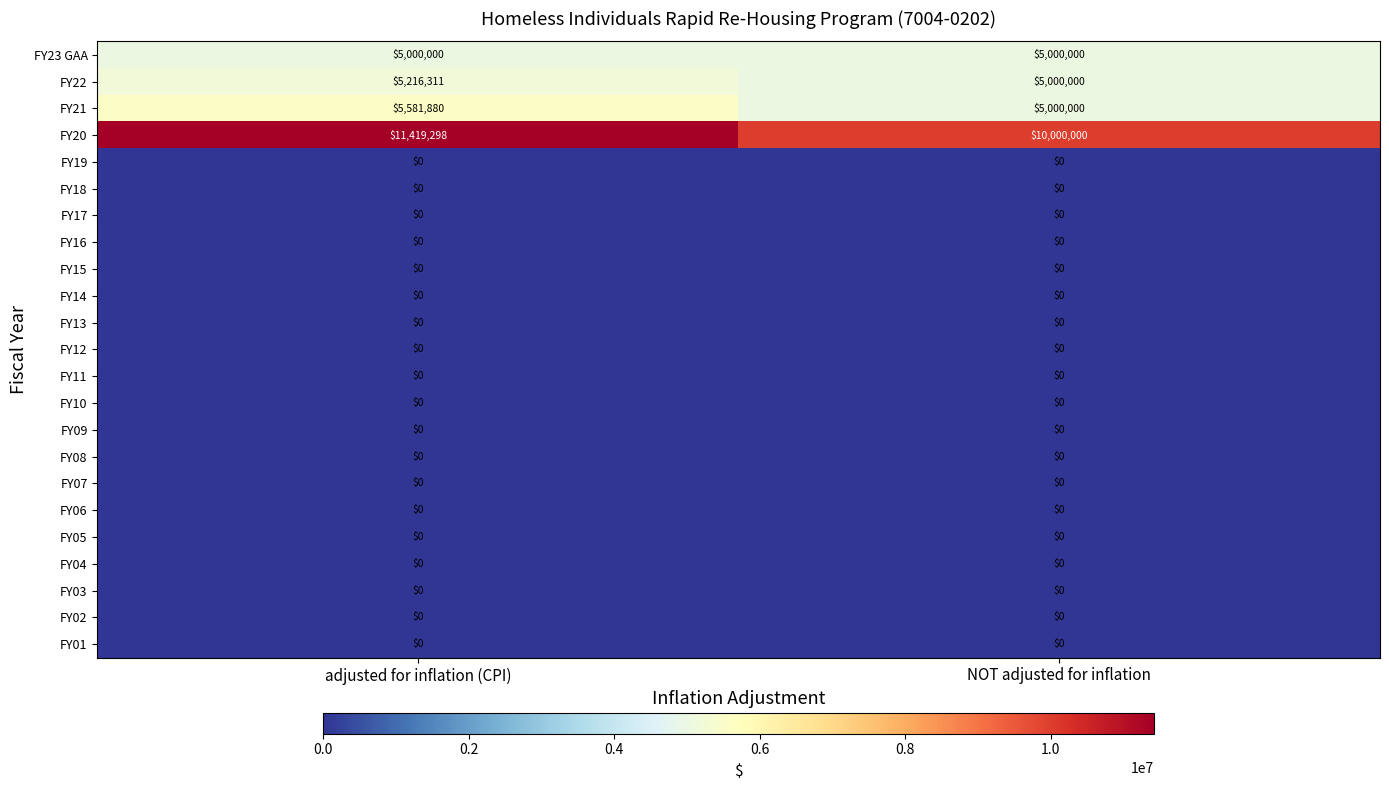

Which category has the highest value across all series?

adjusted for inflation (CPI)